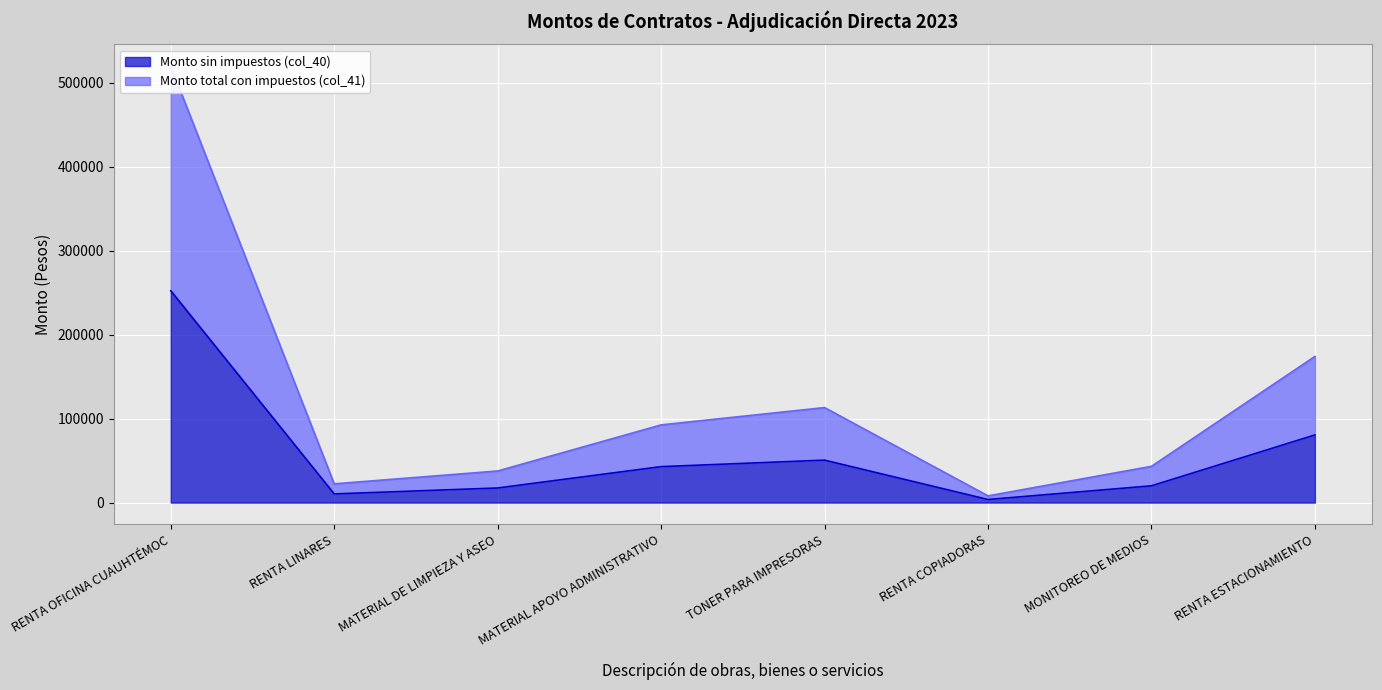

At how many categories does at least one series exceed 324581?

1